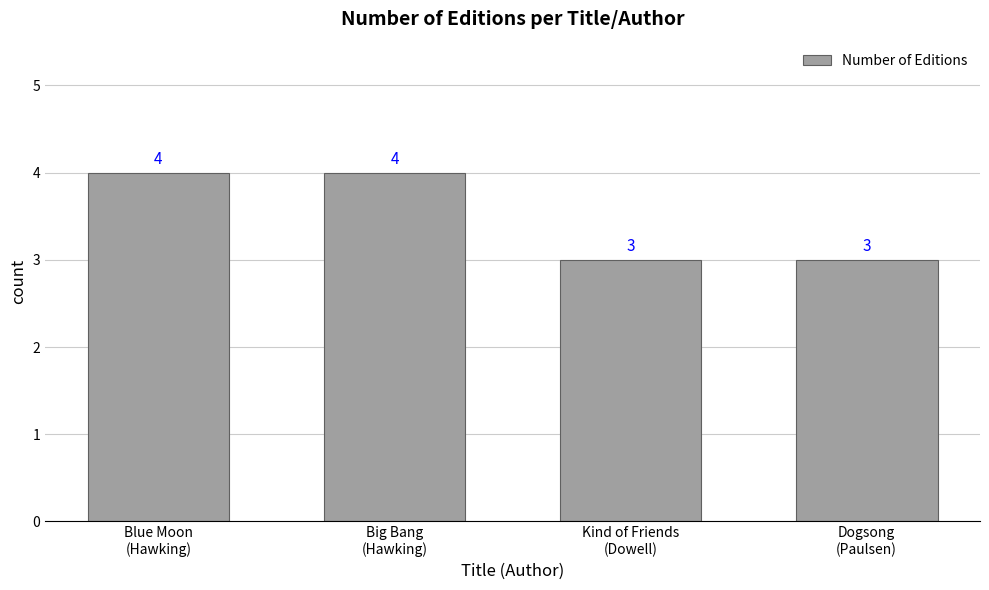

Reading left to right, what are all the values shown in this chart?

4	4	3	3